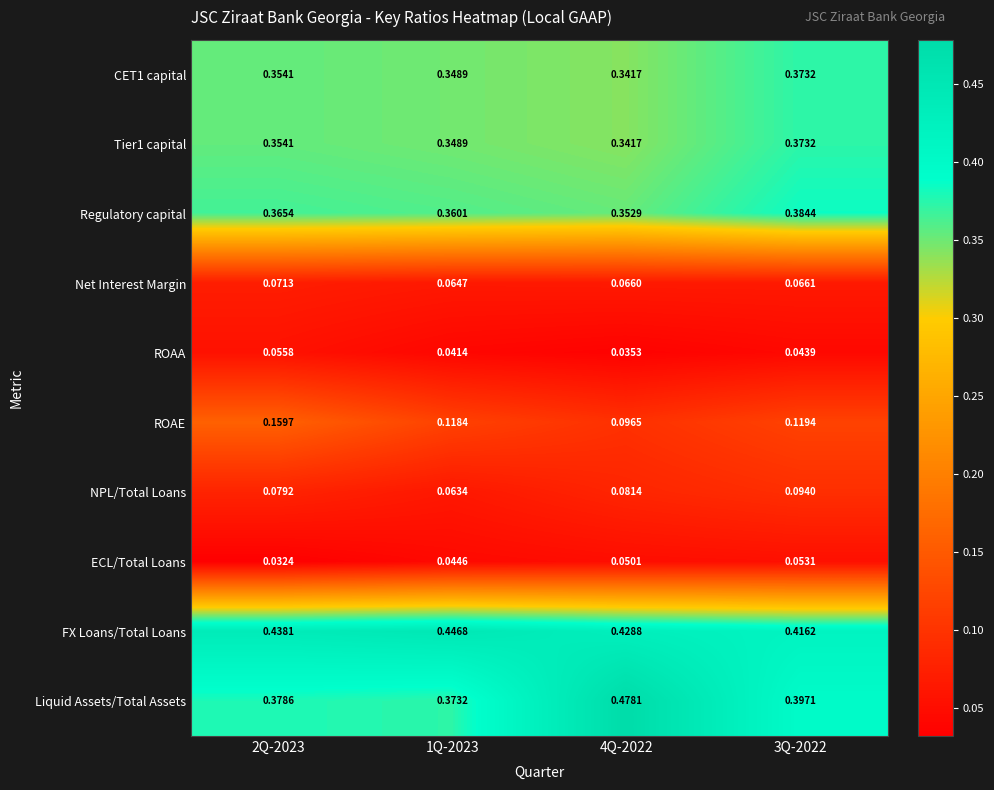

Is the value of ROAE at 2Q-2023 greater than the value of FX Loans/Total Loans at 3Q-2022?

No